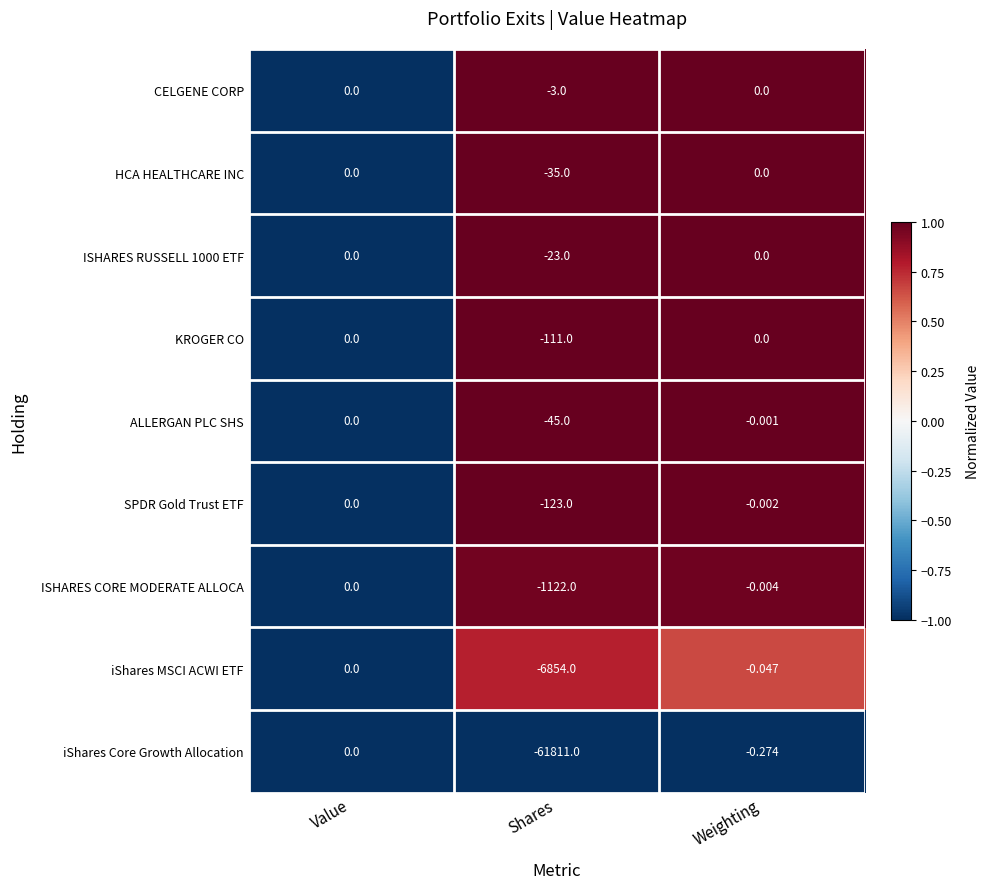

At which category is the sum across all series the highest?

Value